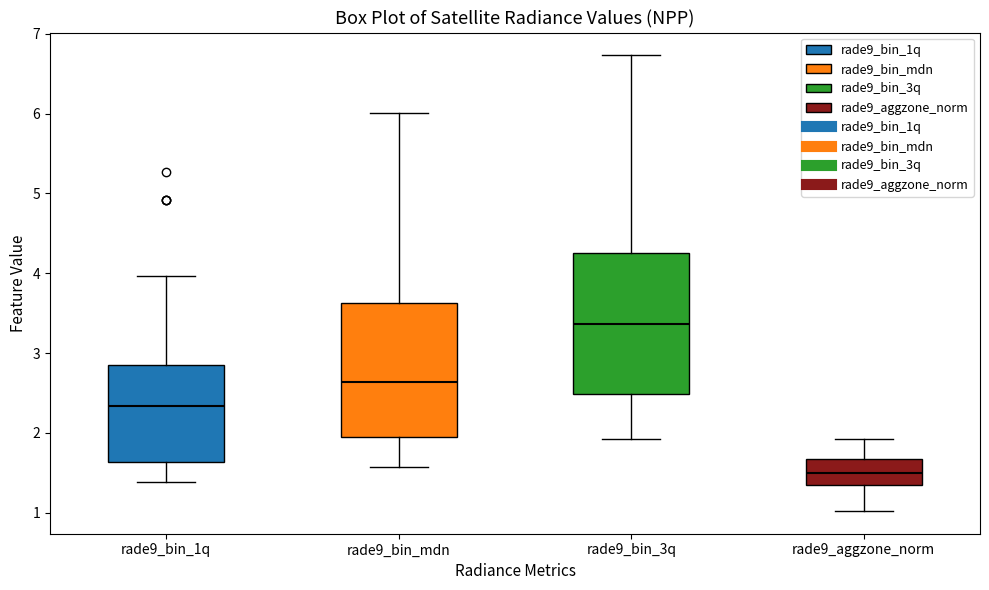

Where is the lower edge of the box for rade9_bin_mdn on the y-axis? The values are not printed on the chart, so give them approximately, as read against the axis.

1.9